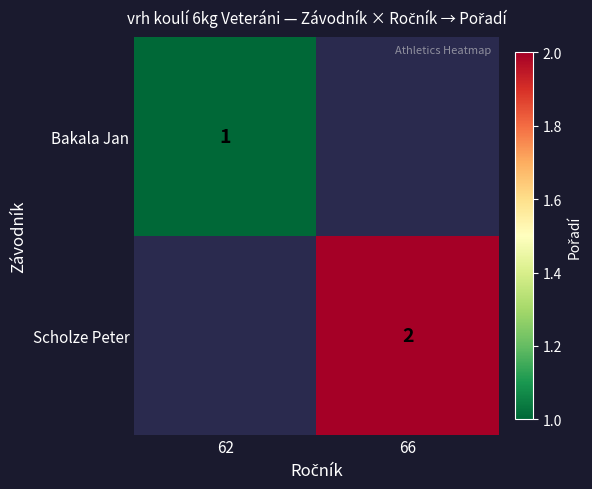

The value of Scholze Peter at 66 is 3.5. True or false?

False